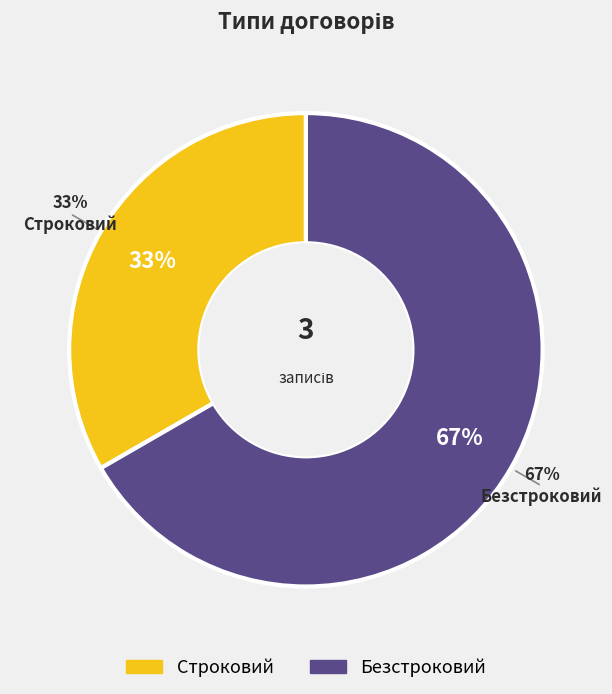

Which has a higher value, Безстроковий or Строковий?

Безстроковий